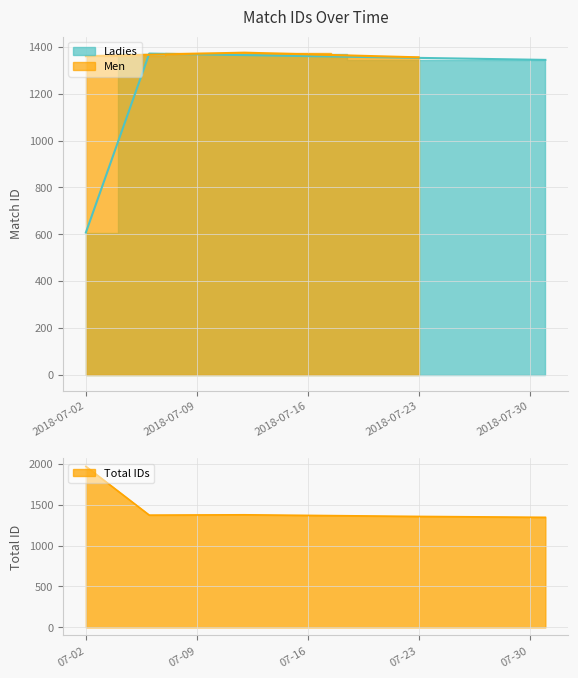

Rank the series at 2018-07-12 from lowest to highest value.

Ladies, Men